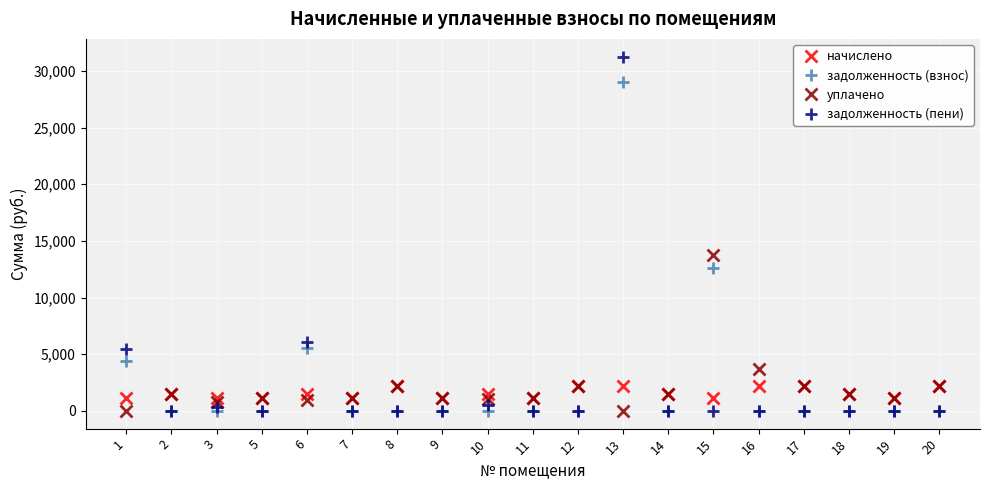

How many times do начислено and задолженность (пени) cross each other?

5